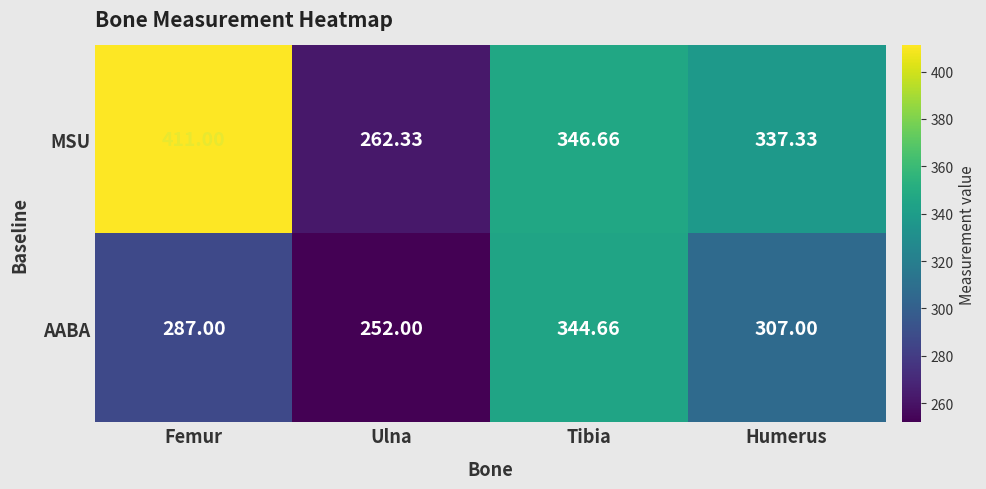

Which label corresponds to the smallest value in the chart?

Ulna